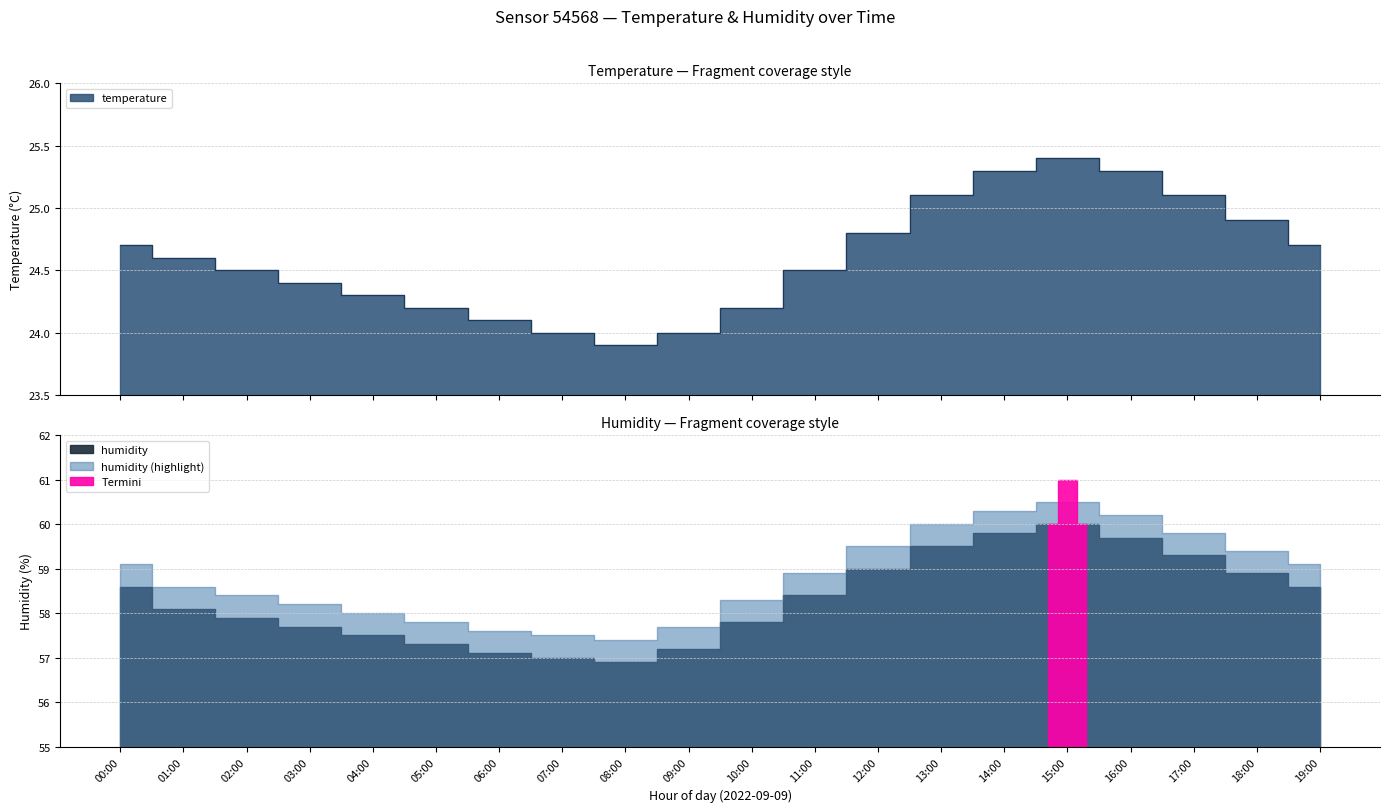

Count the number of values greater than 24.

17